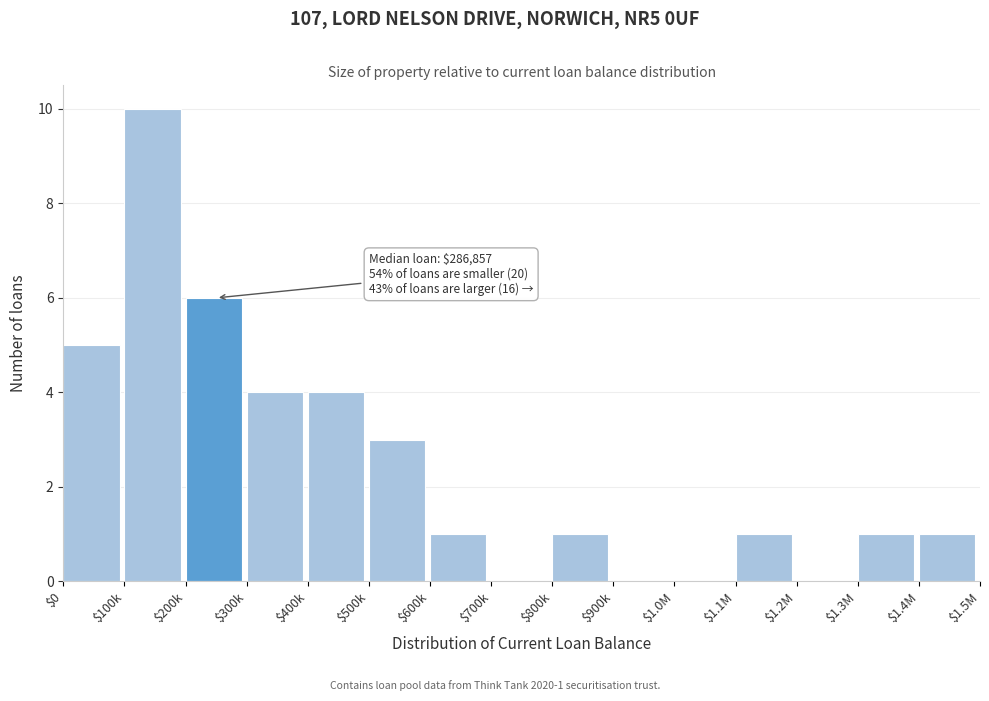

What is the sum of all values?

37